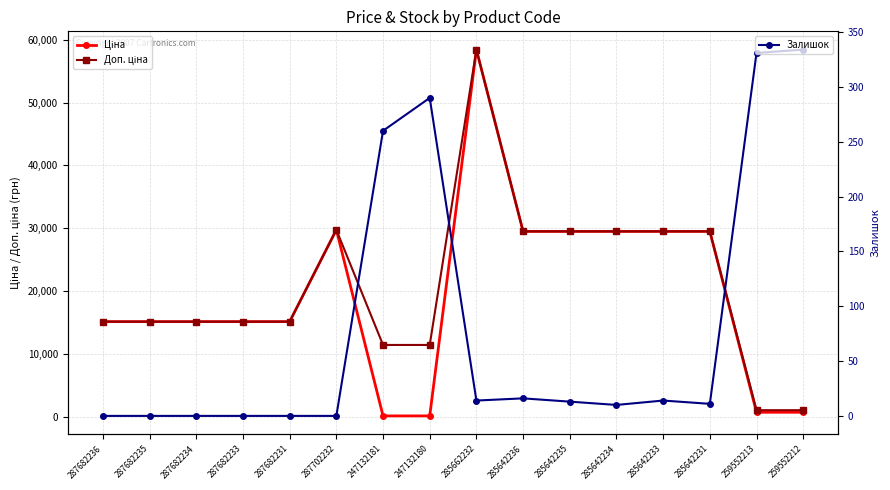

How many categories are shown in the chart?

16